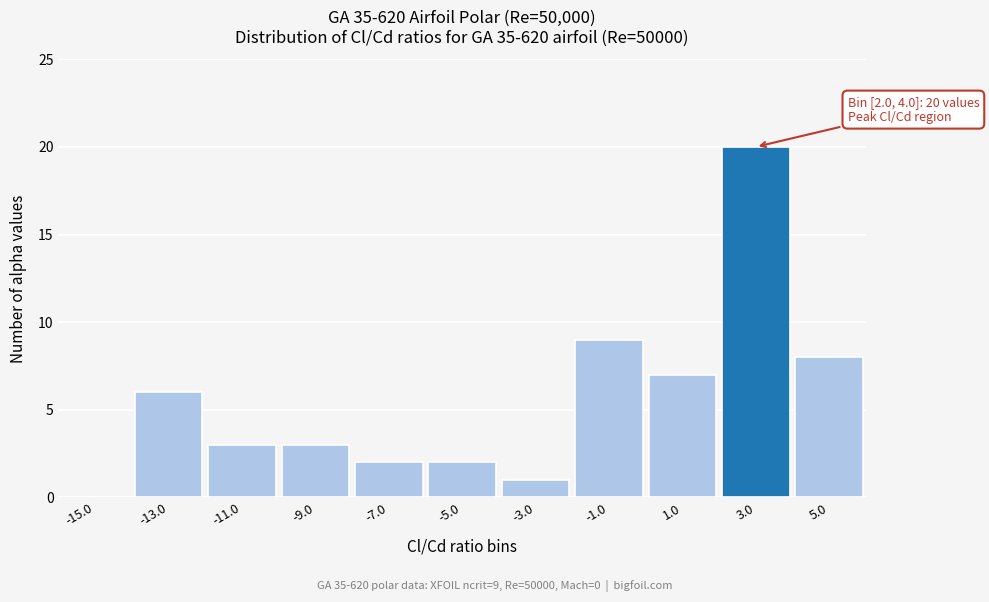

Which range on the x-axis has the tallest bar?

2 to 4